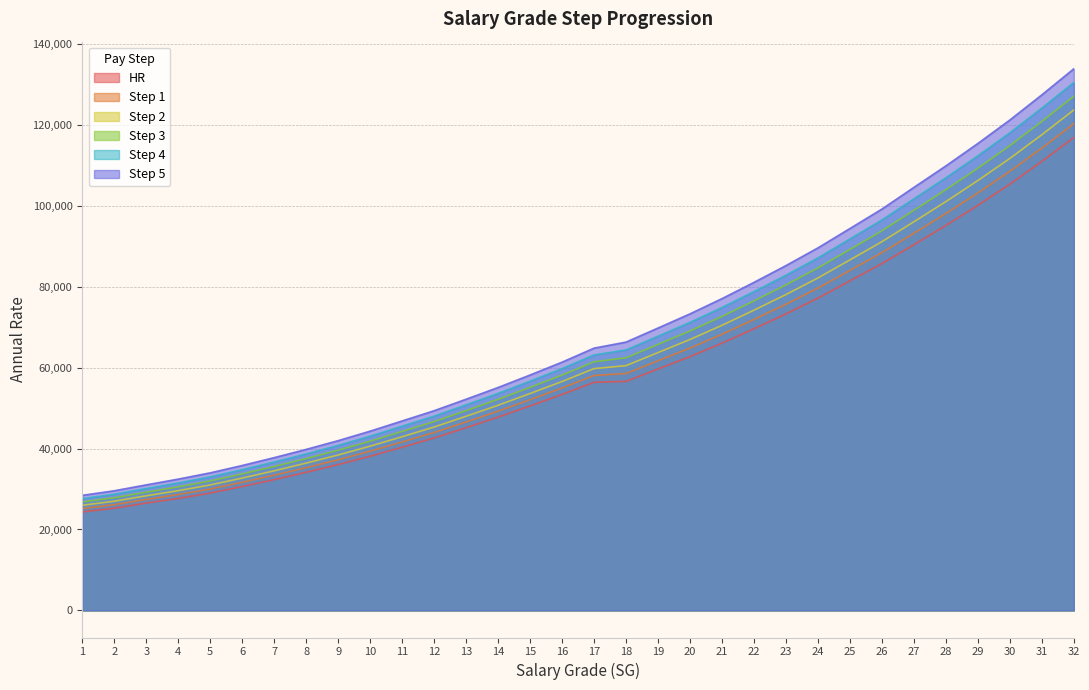

At 1, list the series in order from smallest to largest.

HR, Step 1, Step 2, Step 3, Step 4, Step 5